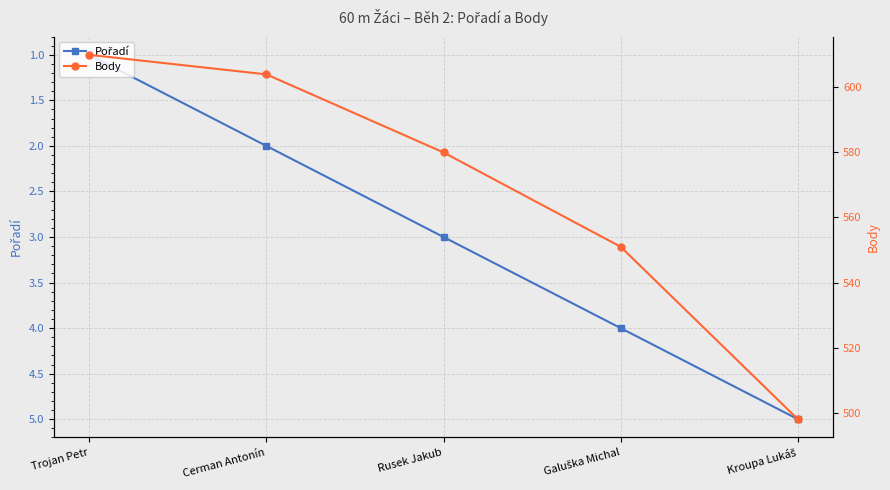

True or false: Pořadí has a value of 2 at Cerman Antonín.

True